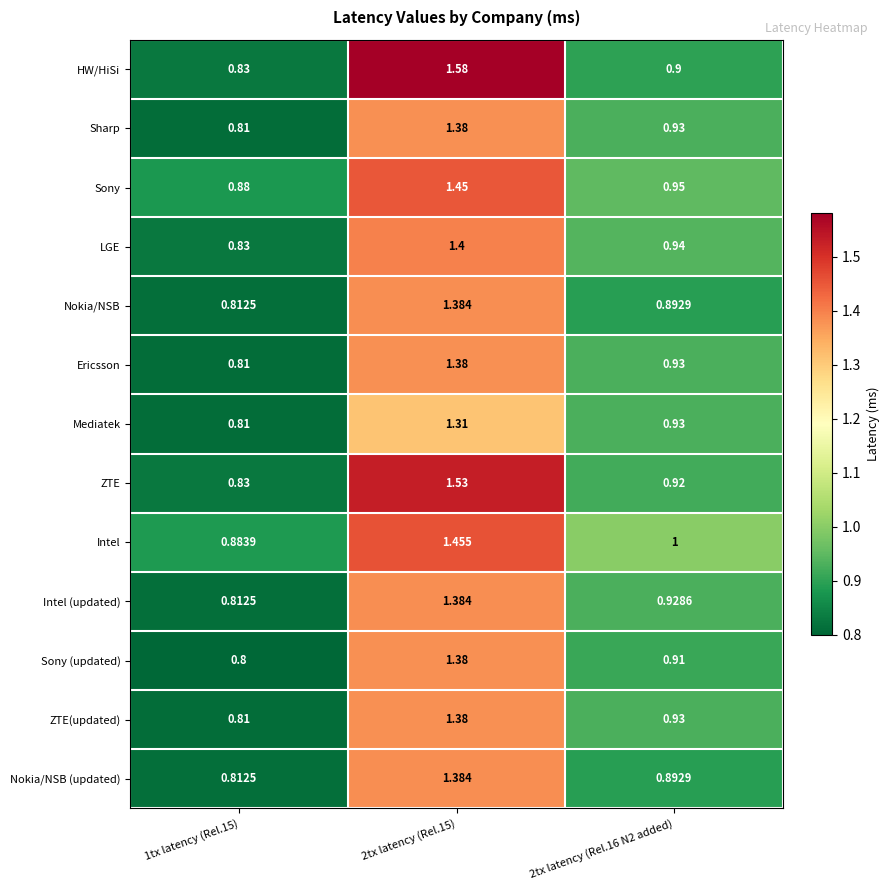

Which series has the largest total across all categories?

Intel